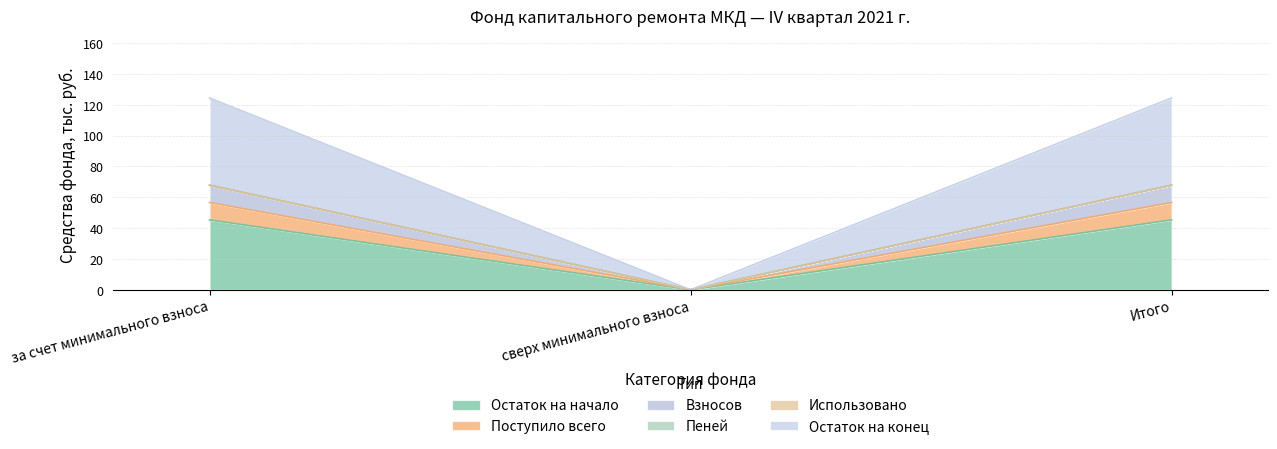

Which series has the widest spread of values?

Остаток на конец